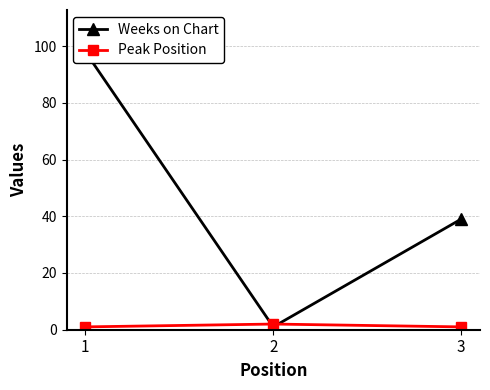

What is the total value across all series at 2?

3